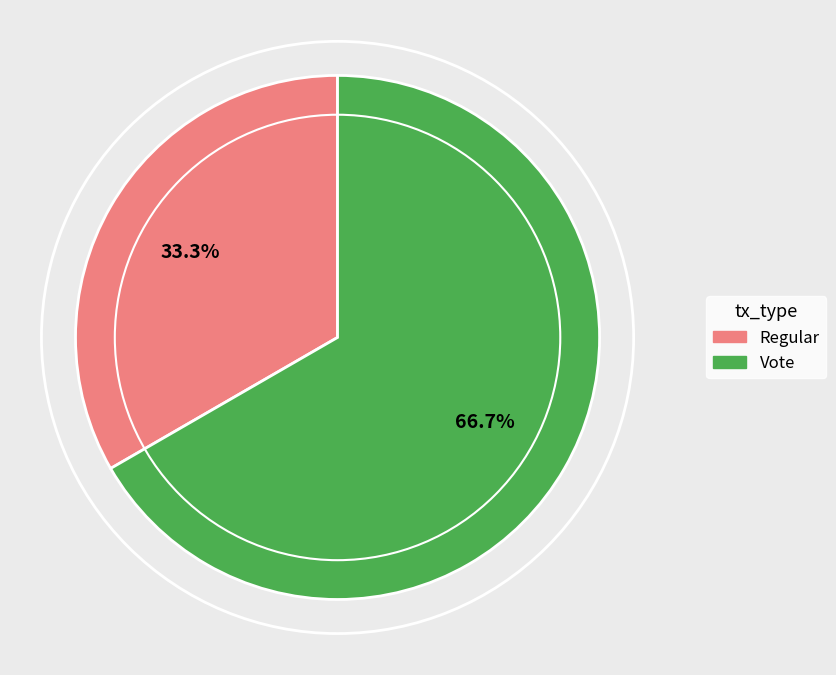

Which category has the biggest portion of the pie?

Vote